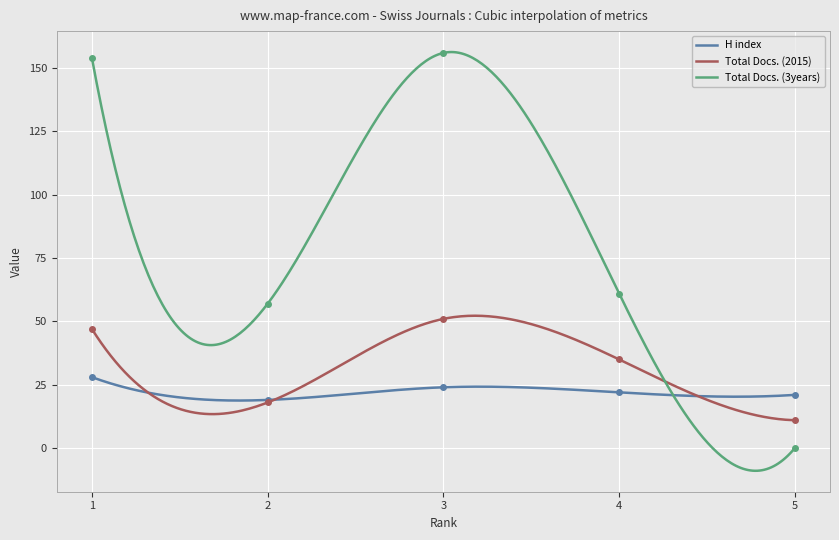

Is this an area chart (filled region under the line)?

No